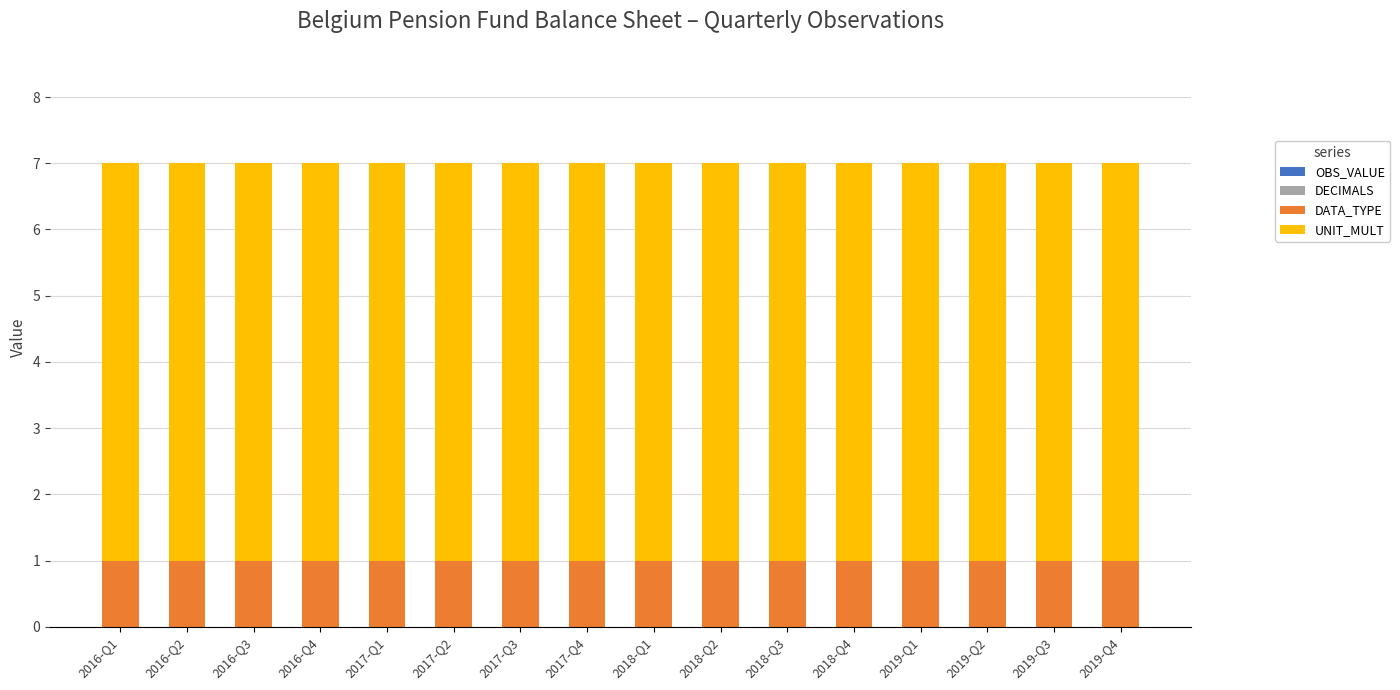

The value of DATA_TYPE at 2017-Q3 is 0. True or false?

False